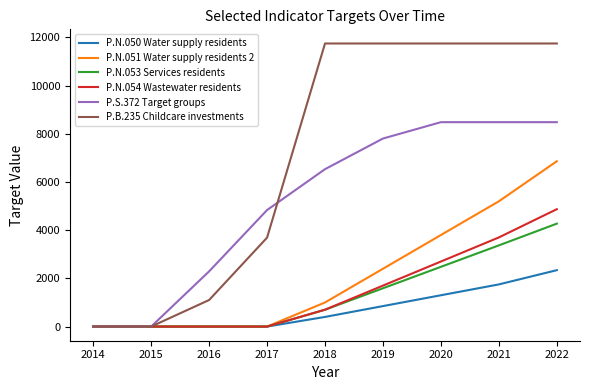

What is the highest value of the P.N.050 Water supply residents series?

2341